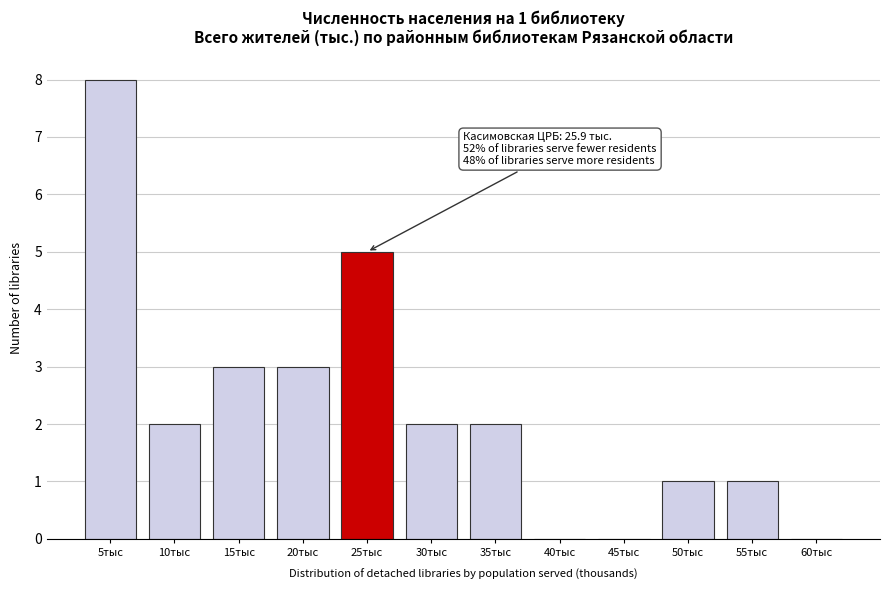

Reading left to right, what are all the values shown in this chart?

5тыс=8	10тыс=2	15тыс=3	20тыс=3	25тыс=5	30тыс=2	35тыс=2	40тыс=0	45тыс=0	50тыс=1	55тыс=1	60тыс=0